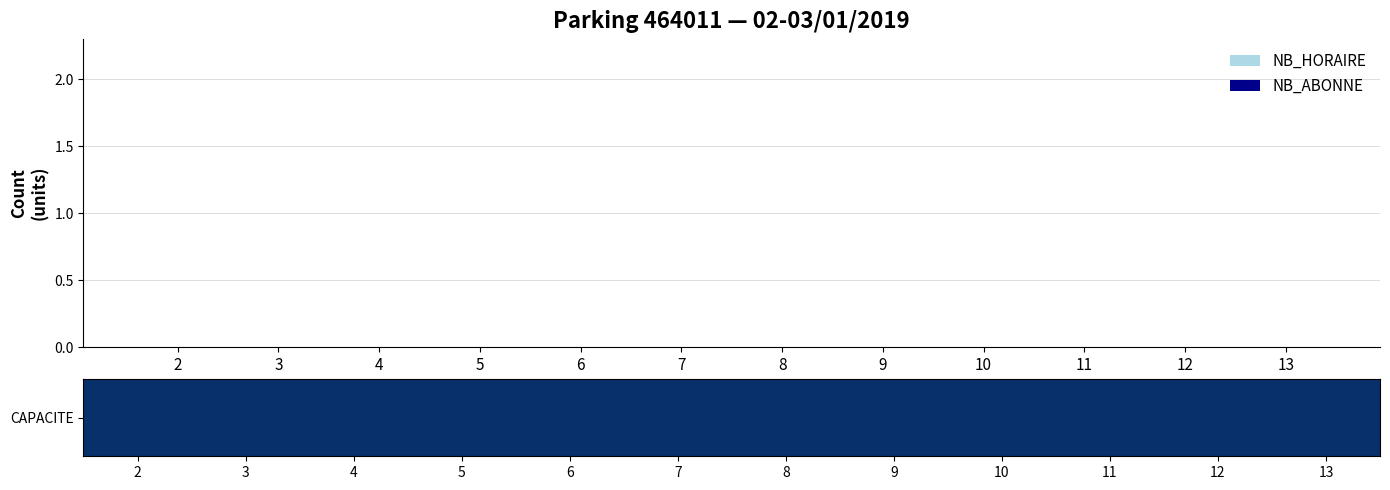

Which category has the highest value in the NB_ABONNE series?

2